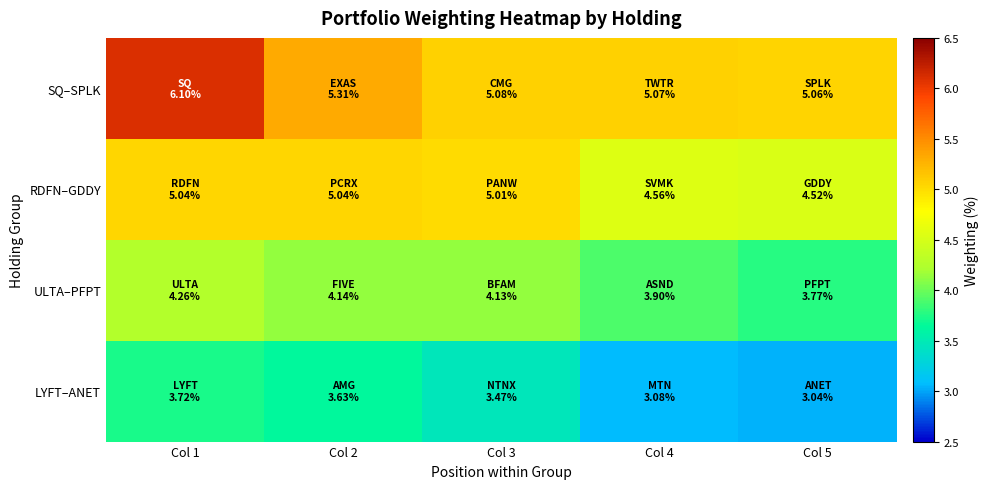

Reading right to left, list all the values displayed in this chart.

SQ–SPLK: Col 5=5.1	Col 4=5.1	Col 3=5.1	Col 2=5.3	Col 1=6.1
RDFN–GDDY: Col 5=4.5	Col 4=4.6	Col 3=5.0	Col 2=5.0	Col 1=5.0
ULTA–PFPT: Col 5=3.8	Col 4=3.9	Col 3=4.1	Col 2=4.1	Col 1=4.3
LYFT–ANET: Col 5=3.0	Col 4=3.1	Col 3=3.5	Col 2=3.6	Col 1=3.7